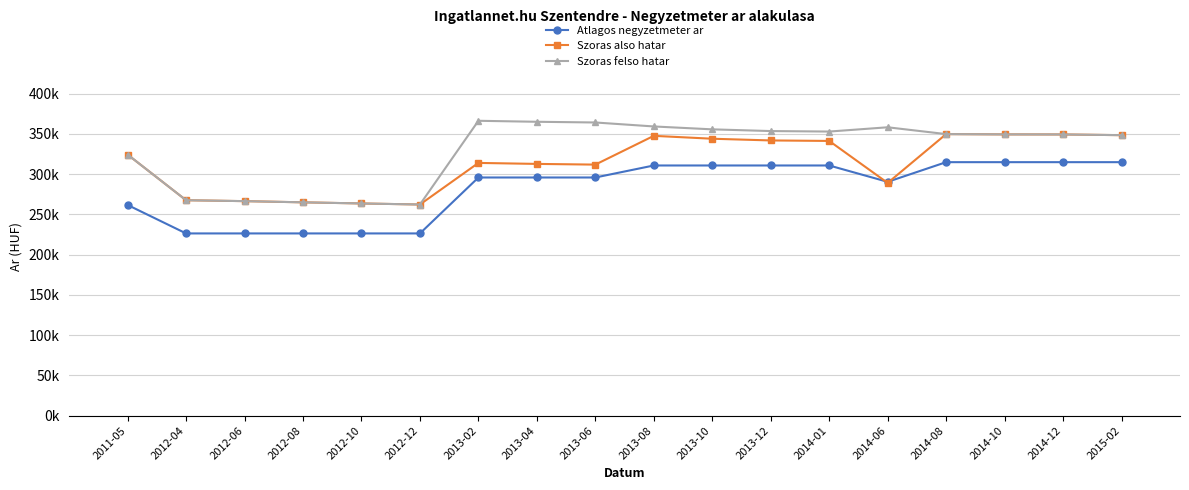

At which category does Szoras also hatar reach its first local valley?

2012-12